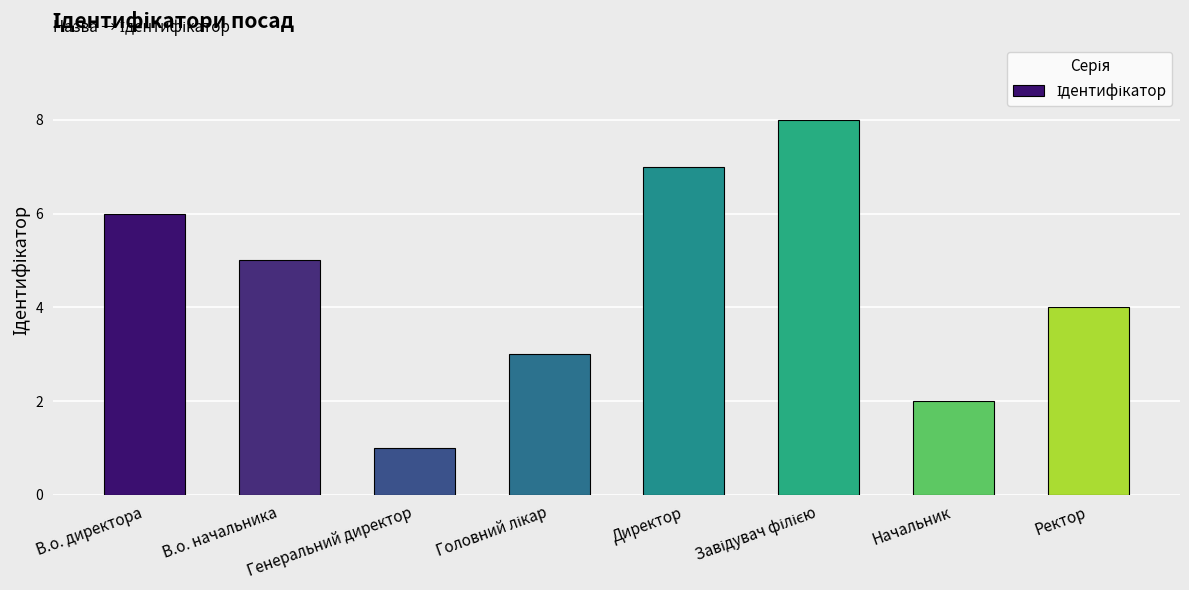

Which has a higher value, В.о. директора or Ректор?

В.о. директора